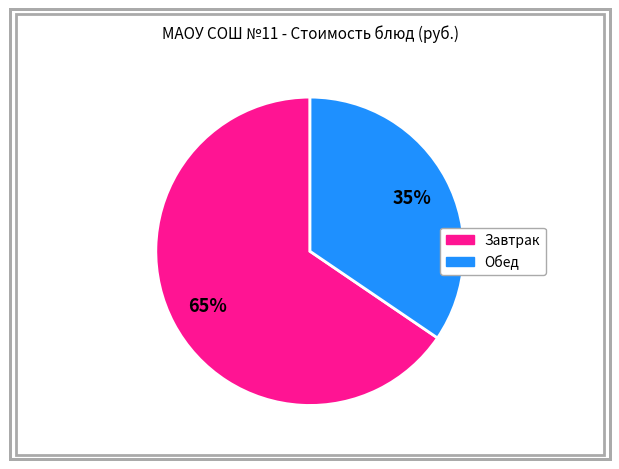

To the nearest percent, what is the average slice percentage?

50%